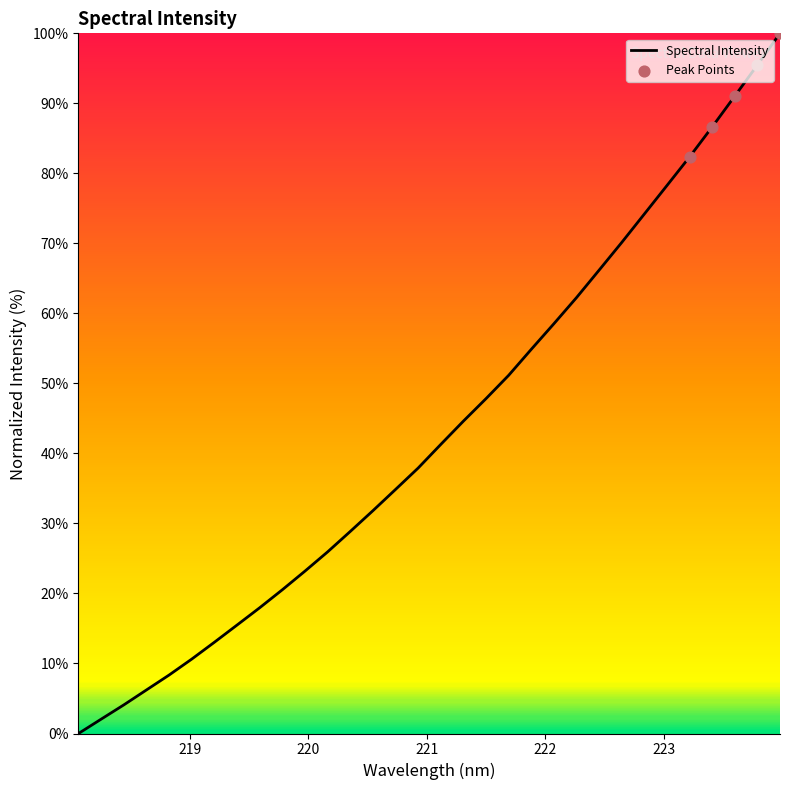

What is the difference between the maximum and minimum values?

100.0